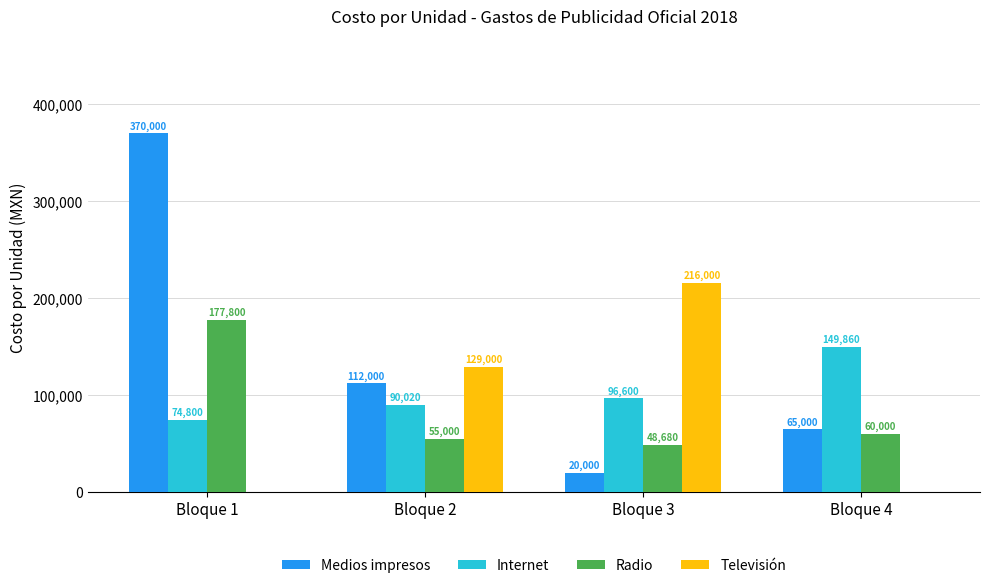

What is the difference between the Radio values at Bloque 3 and Bloque 4?

11320